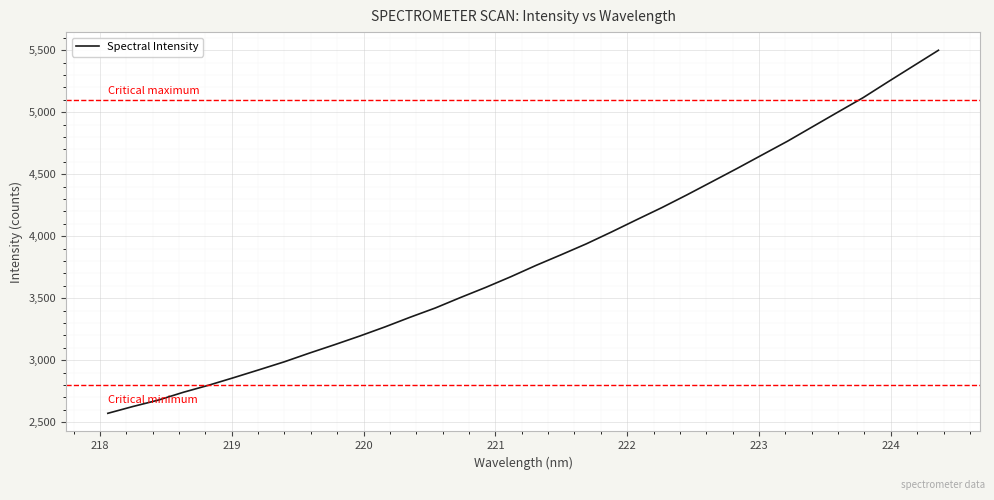

What is the difference between the maximum and minimum values?

2926.7